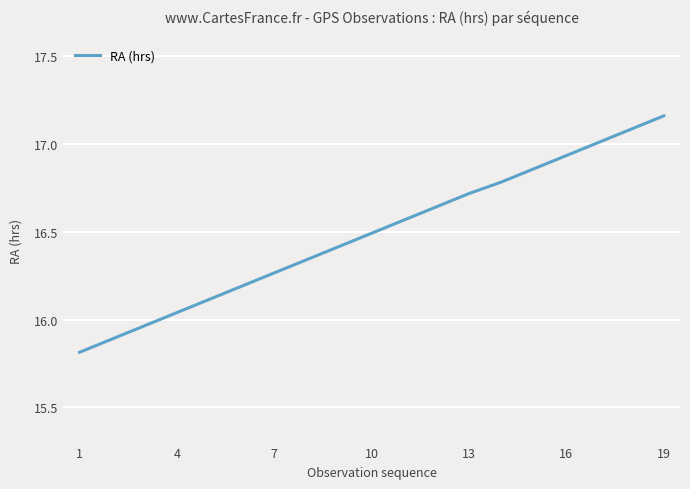

What is the minimum value shown in the chart?

15.8